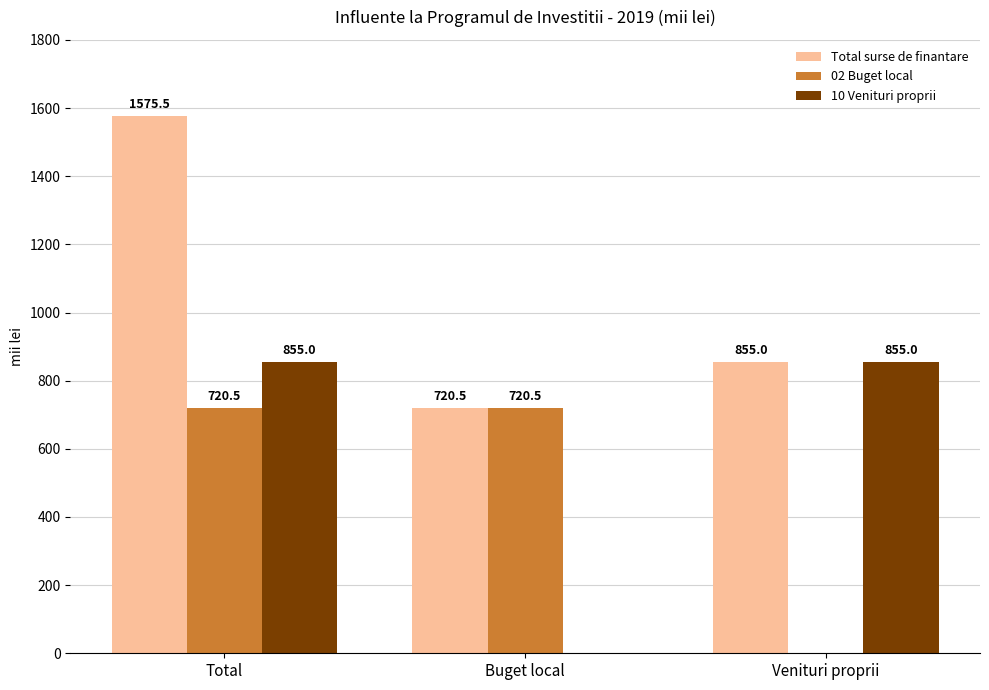

What are all the series names shown in the legend?

Total surse de finantare, 02 Buget local, 10 Venituri proprii